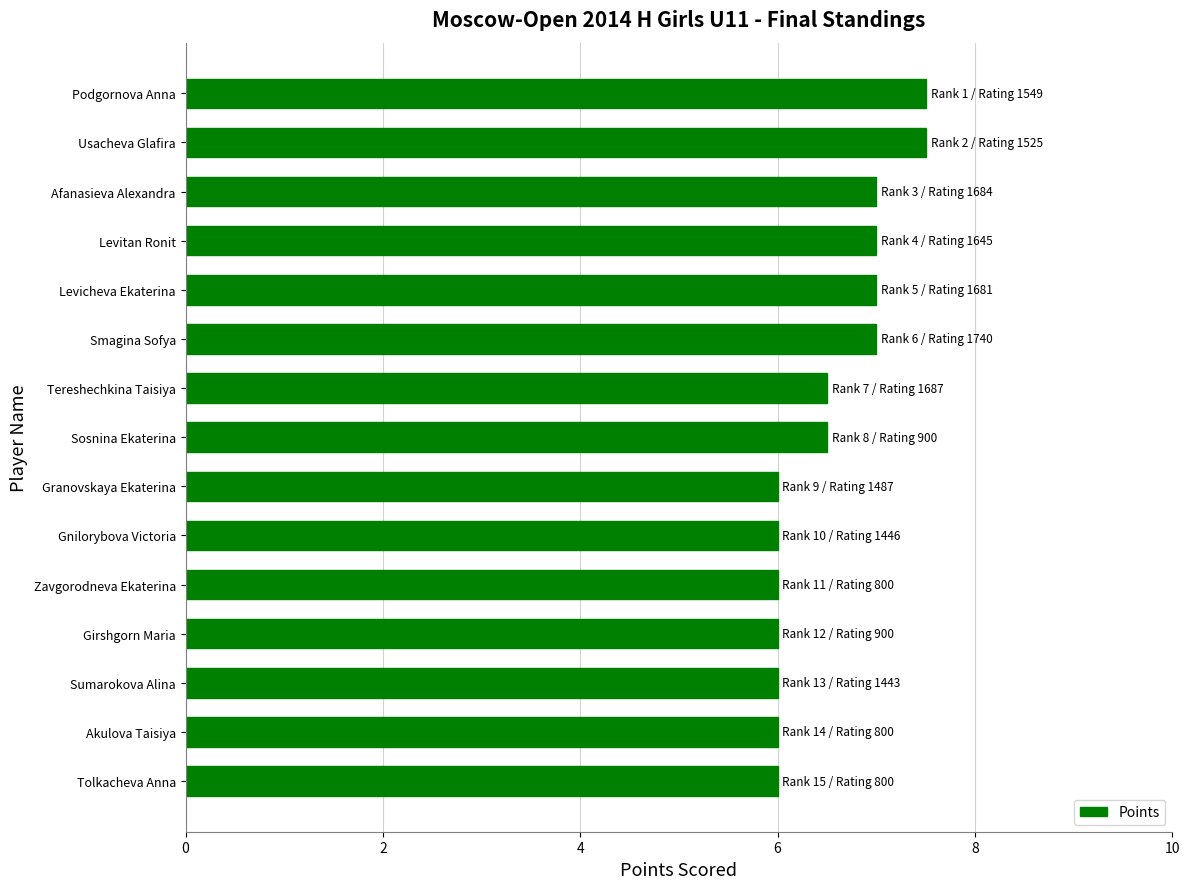

The value at Levicheva Ekaterina is 3.1. True or false?

False